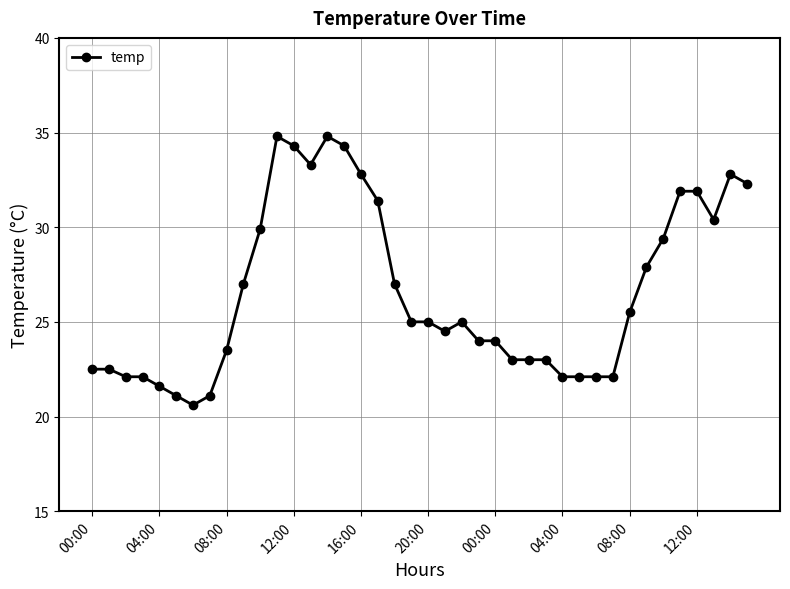

What is the greatest value displayed?

34.8